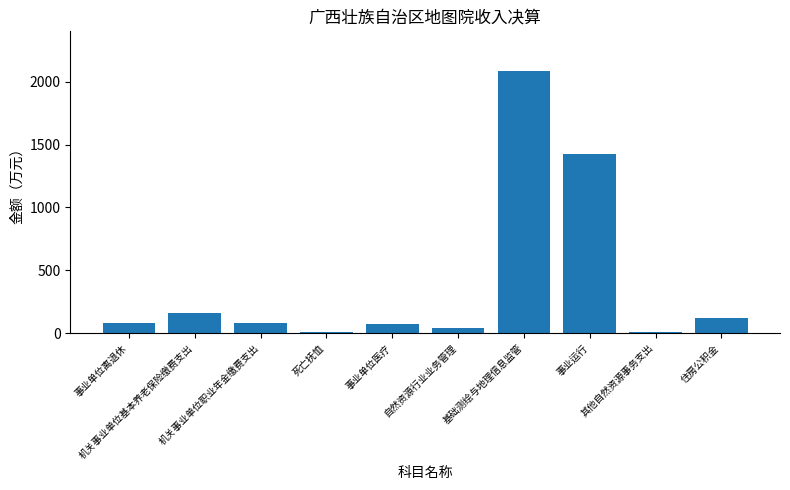

What is the label of the 8th bar from the left?

事业运行